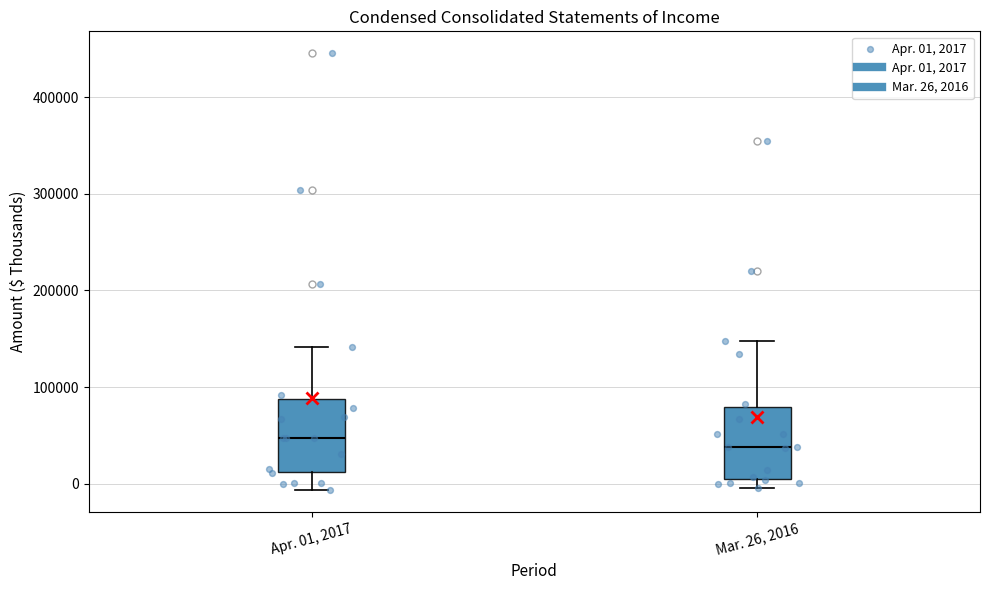

Where does the upper whisker of the box for Mar. 26, 2016 end on the y-axis? The values are not printed on the chart, so give them approximately, as read against the axis.

150000